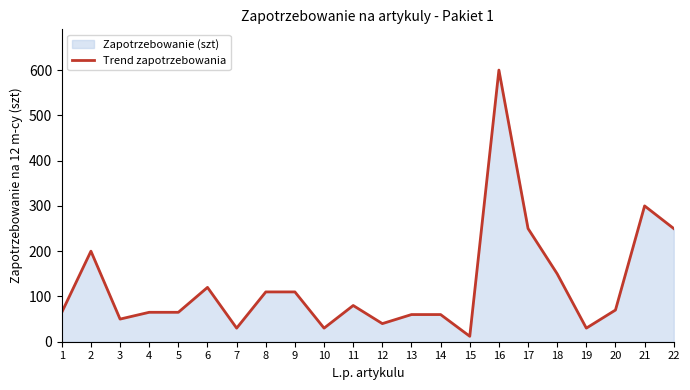

Is it true that the value at 19 is 9?

False